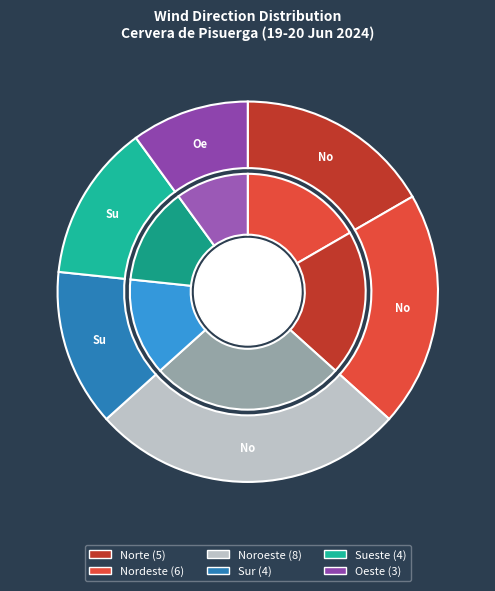

Which category has the biggest portion of the pie?

Noroeste